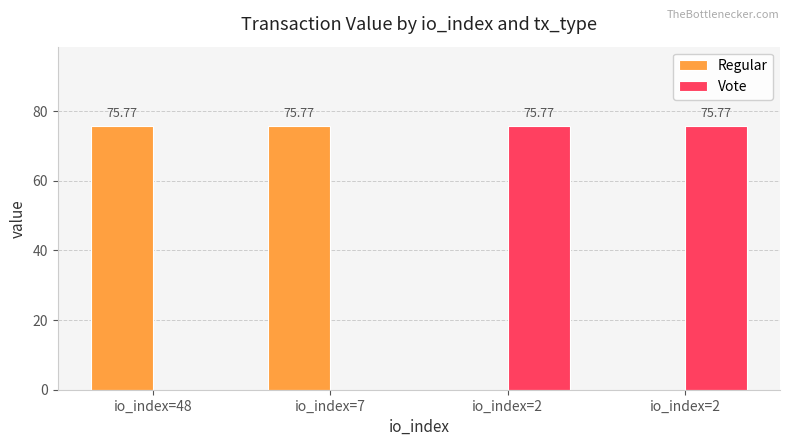

Which series has the largest total across all categories?

Regular